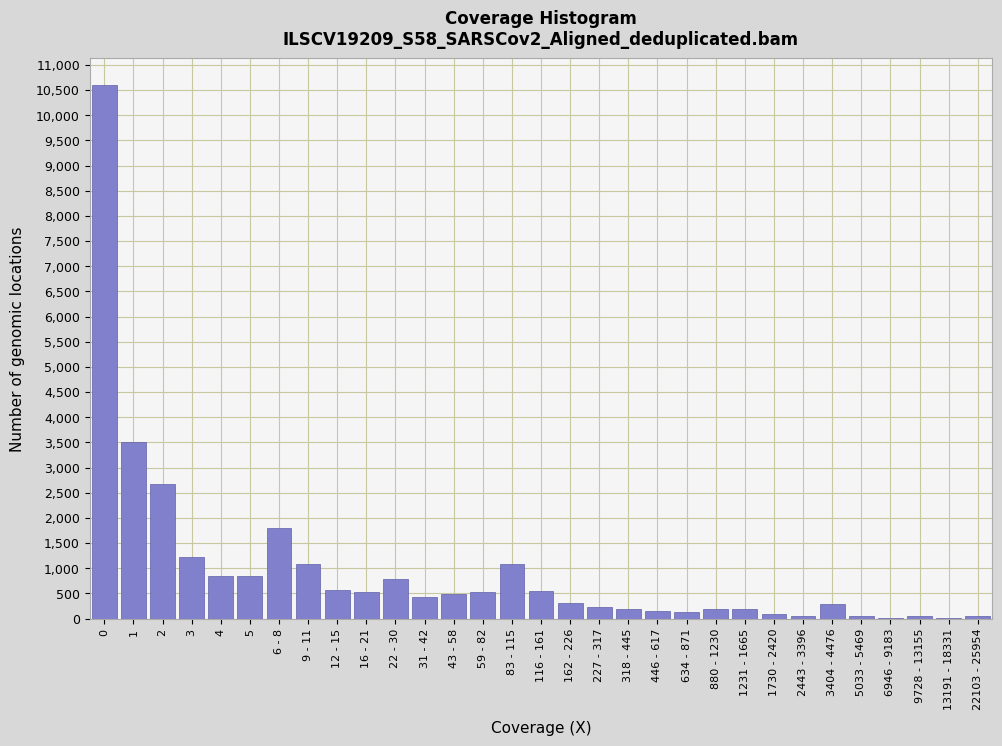

Is it true that the value at 227 - 317 is 230?

True